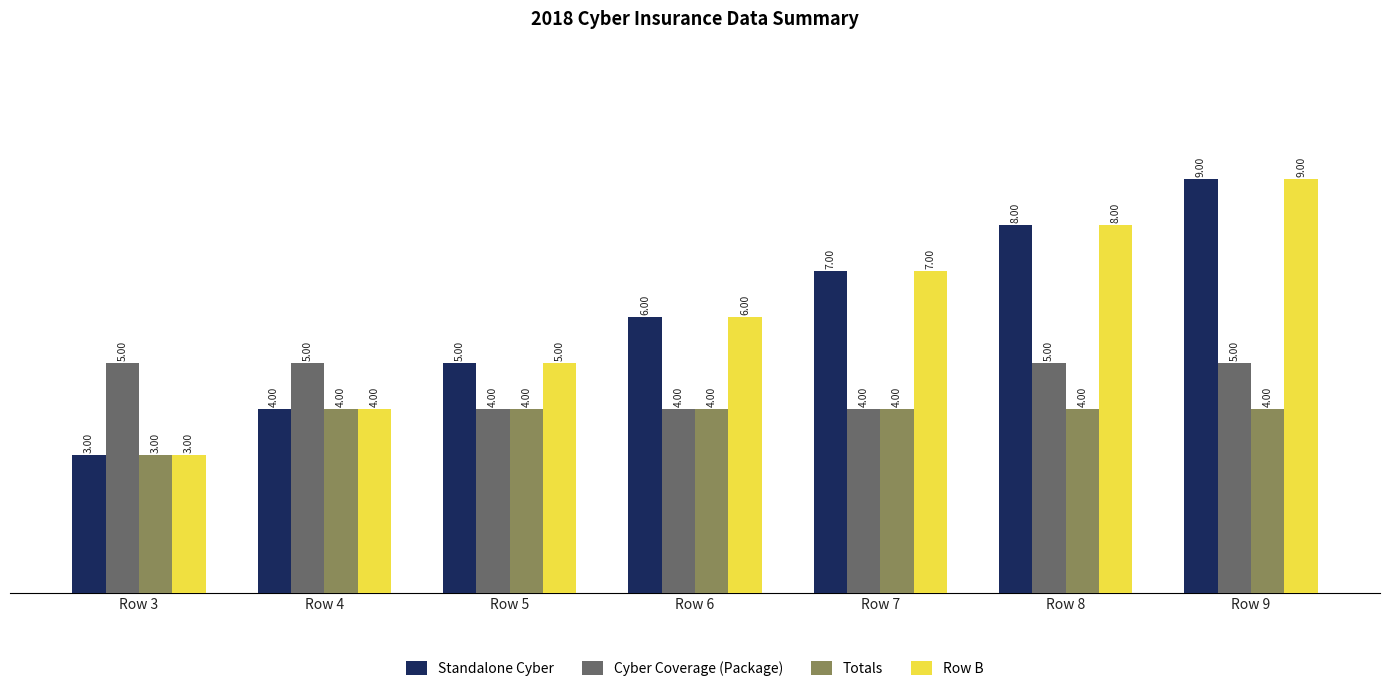

Reading left to right, list all the values displayed in this chart.

Standalone Cyber: 3	4	5	6	7	8	9
Cyber Coverage (Package): 5	5	4	4	4	5	5
Totals: 3	4	4	4	4	4	4
Row B: 3	4	5	6	7	8	9